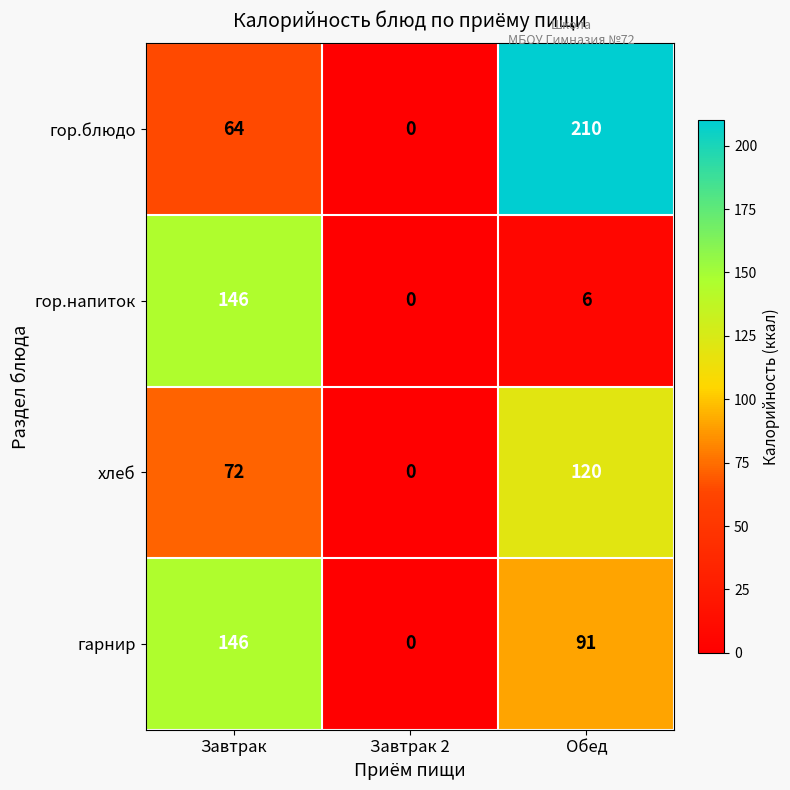

Reading right to left, list all the values displayed in this chart.

гор.блюдо: Обед=210	Завтрак 2=0	Завтрак=64
гор.напиток: Обед=6	Завтрак 2=0	Завтрак=146
хлеб: Обед=120	Завтрак 2=0	Завтрак=72
гарнир: Обед=91	Завтрак 2=0	Завтрак=146